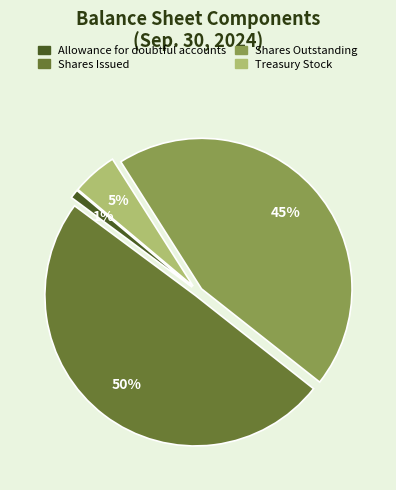

True or false: Allowance for doubtful accounts accounts for 11% of the total.

False